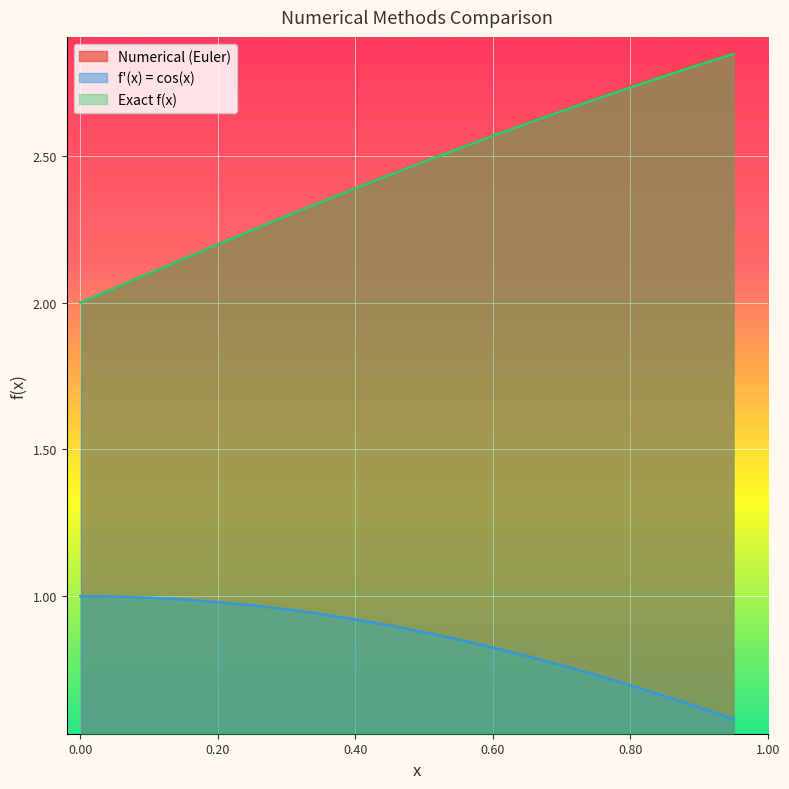

What is the value of the numeryczne point at the 1st from the left?

2.0